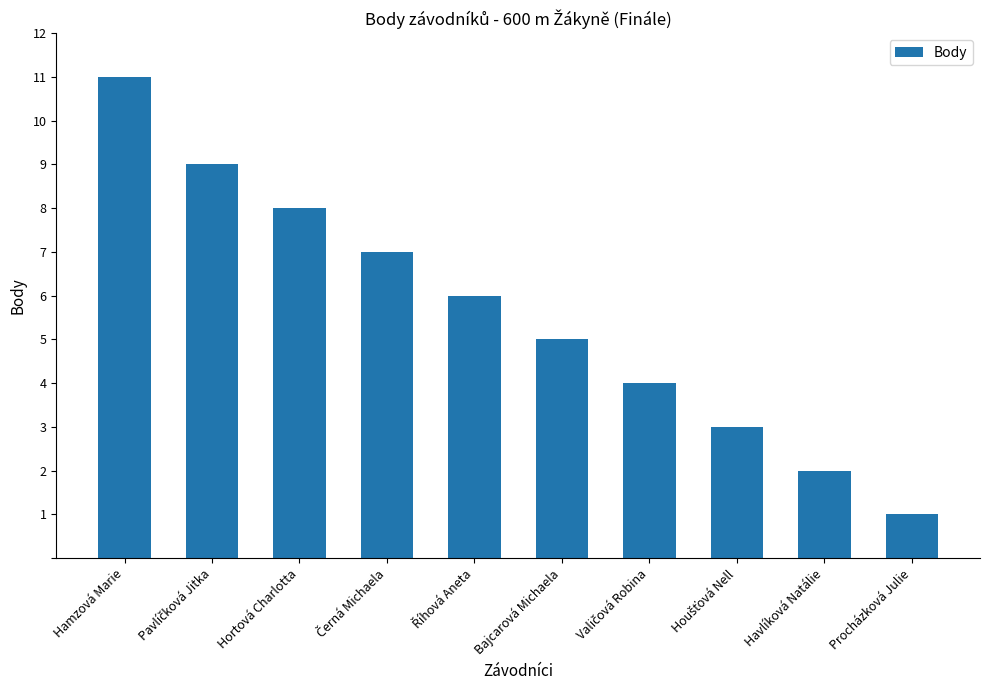

What is the label of the 1st bar from the right?

Procházková Julie